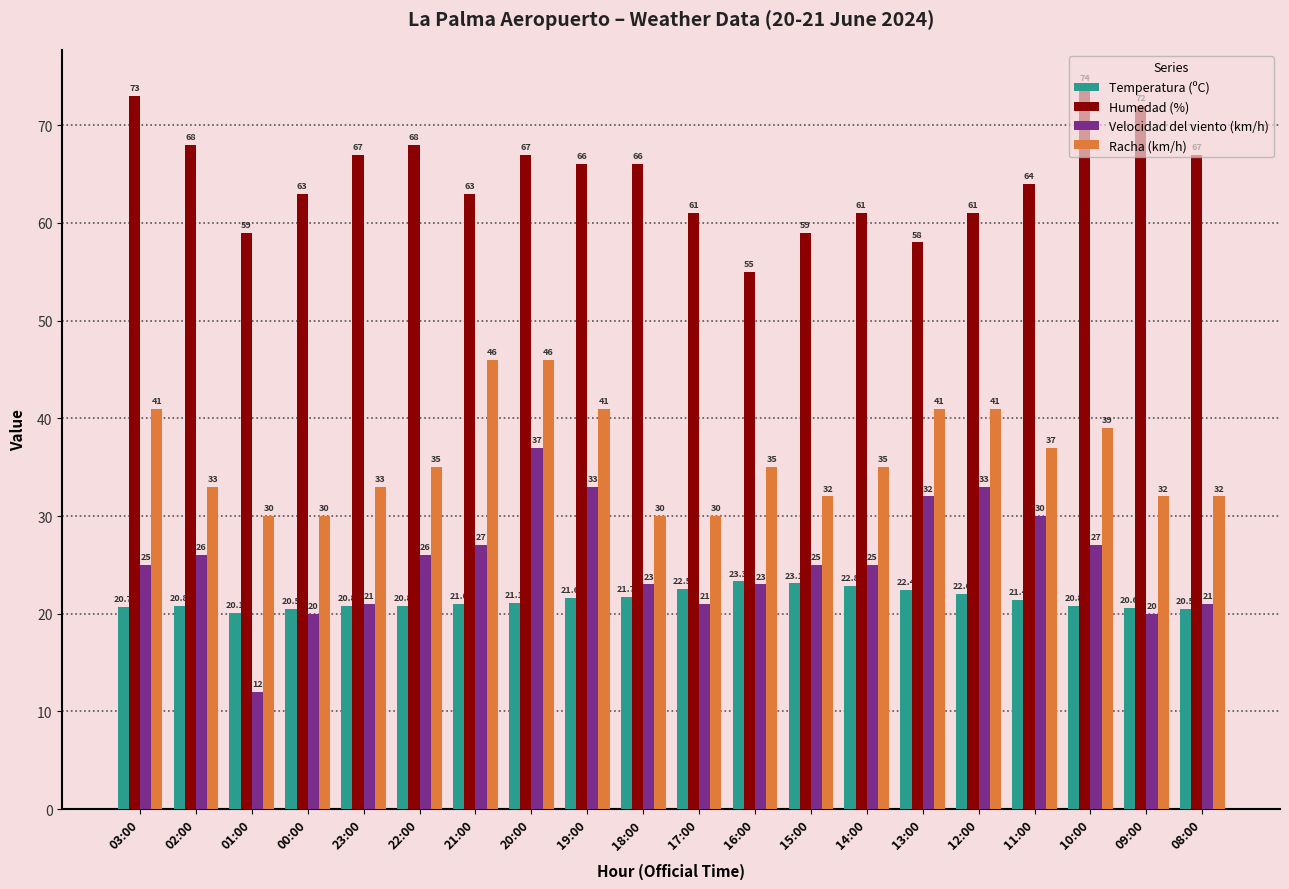

Which series has the largest range (max minus min)?

Velocidad del viento (km/h)